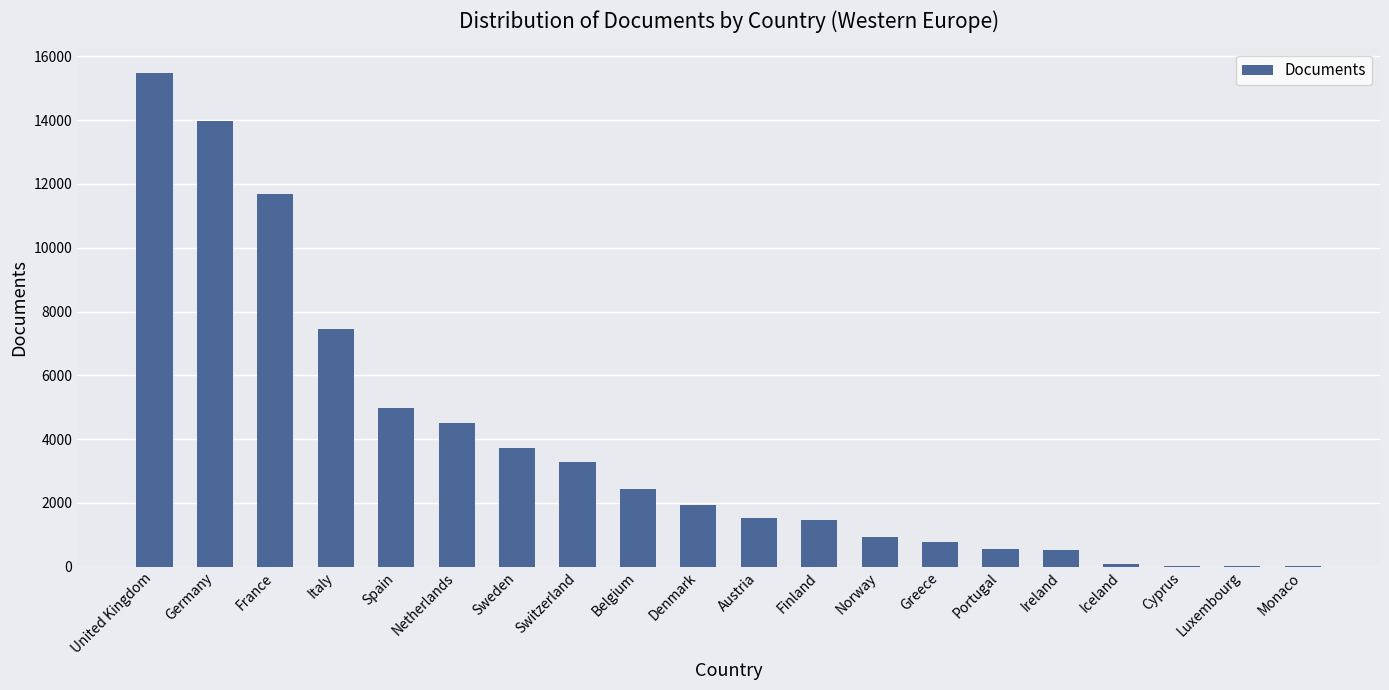

What is the sum of the values at Finland and Germany?

15458